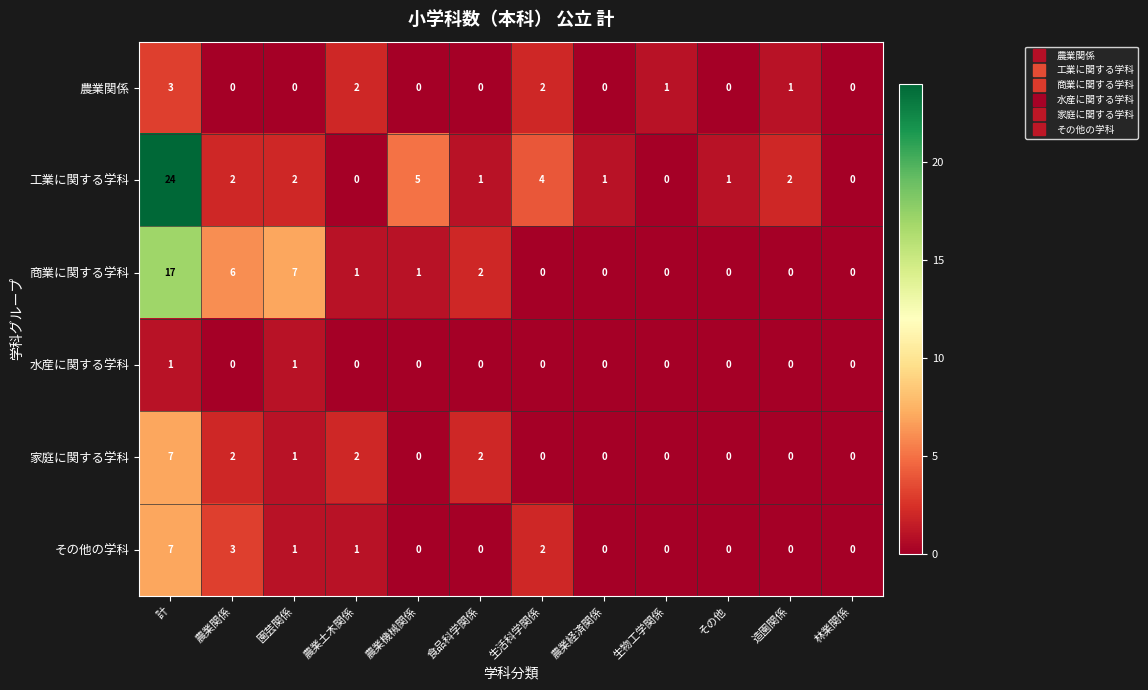

Is the value of 水産に関する学科 at 林業関係 greater than the value of その他の学科 at 計?

No